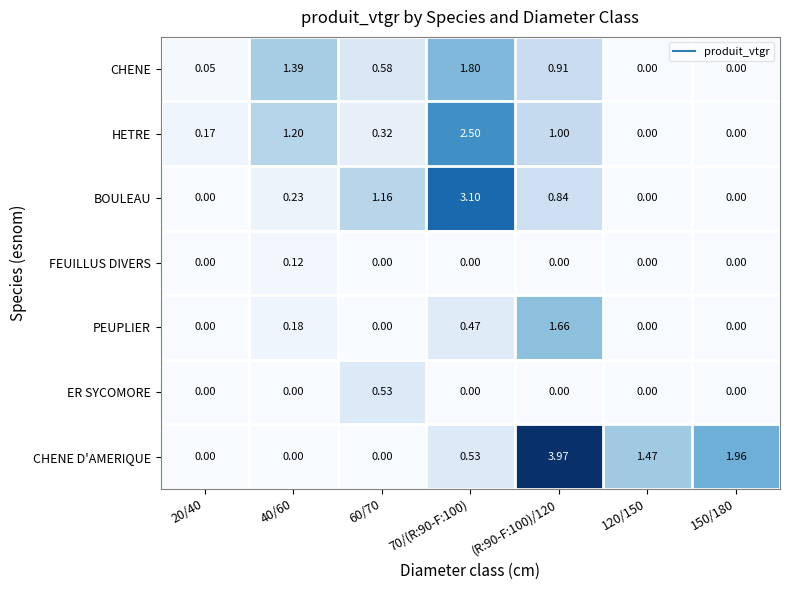

Which series has the largest total across all categories?

CHENE D'AMERIQUE